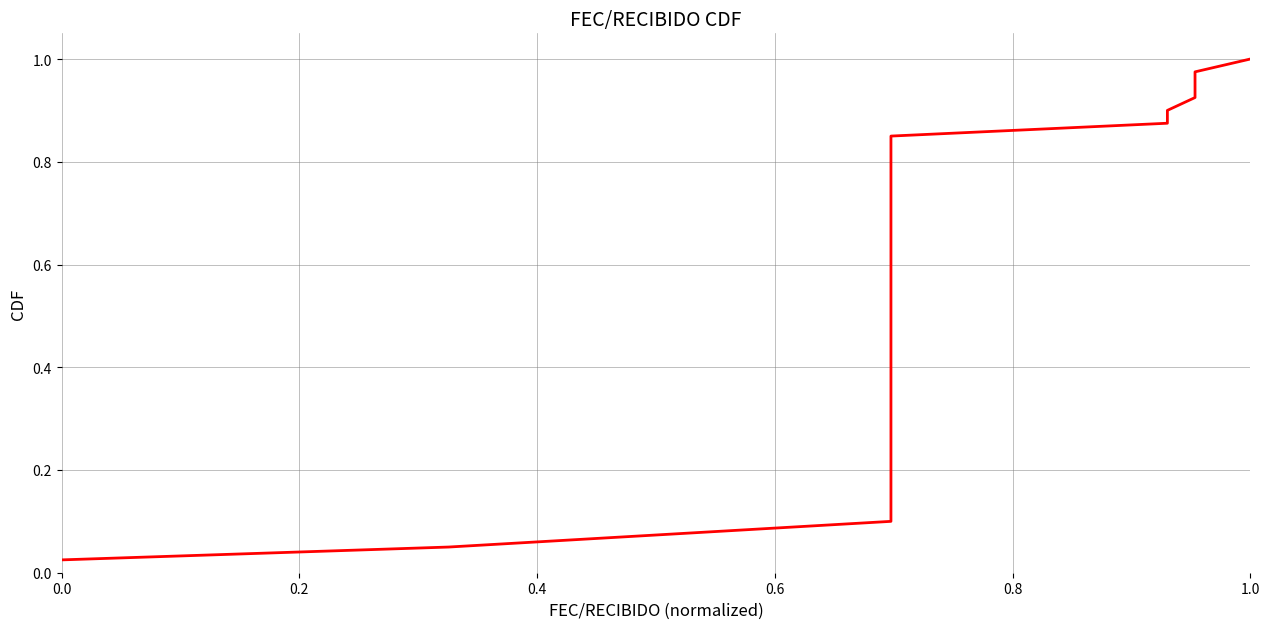

Is it true that the value at 9 is 0.2?

False